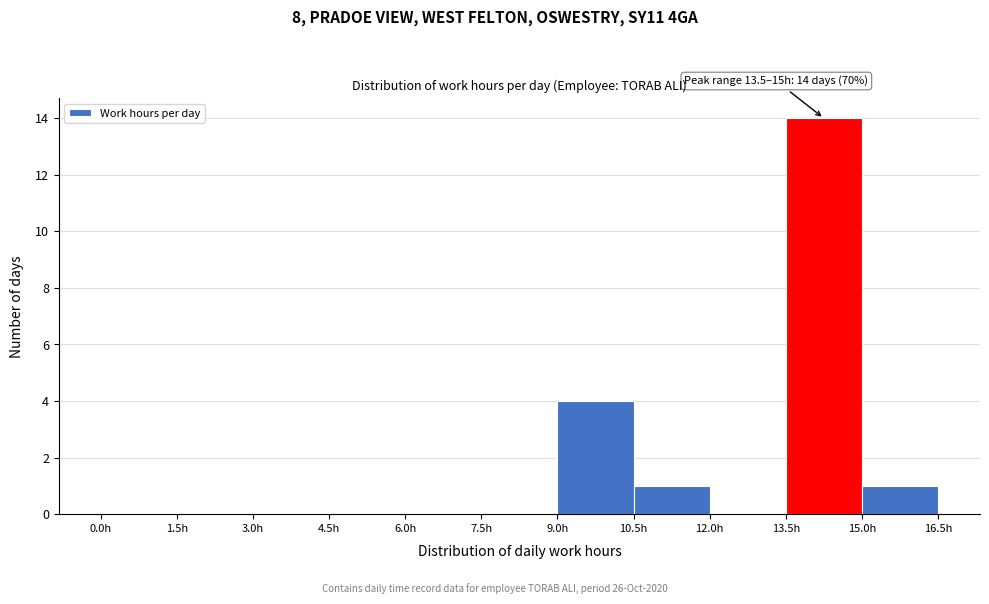

Over which range of the x-axis is the bar tallest?

13.5 to 15.0